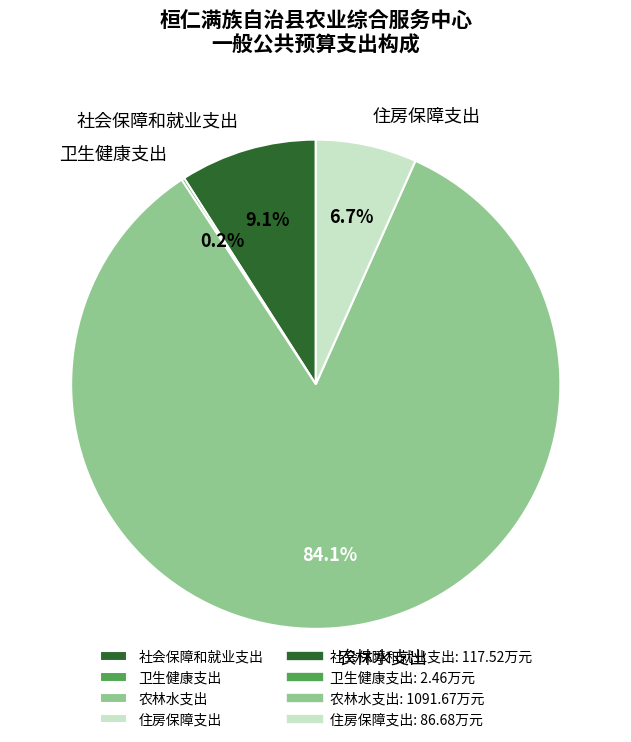

Is the sum of 住房保障支出 and 农林水支出 greater than half?

Yes